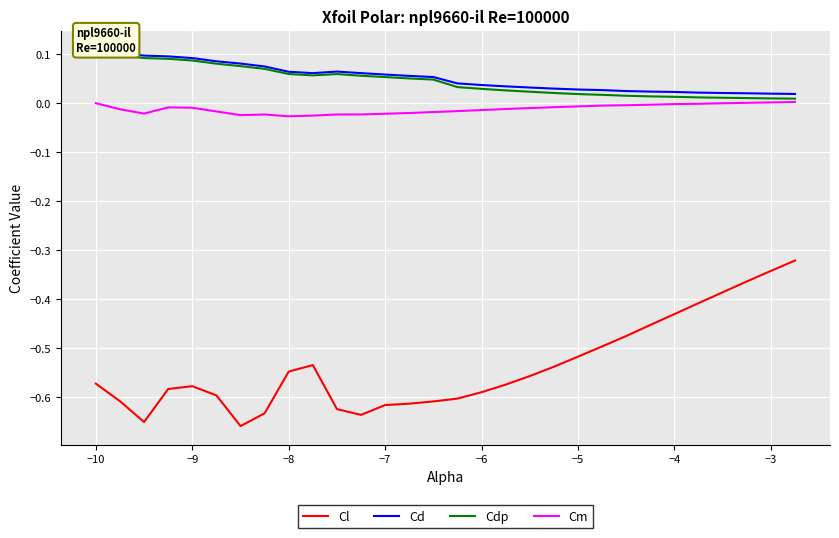

True or false: Cm has more than 1 interior local peaks.

True